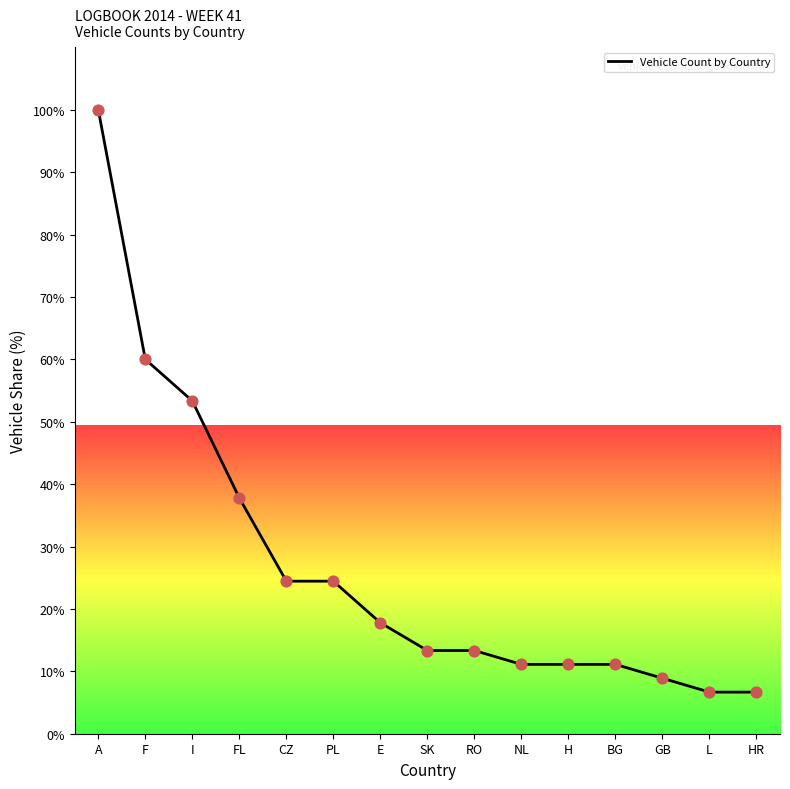

Between CZ and GB, which is larger?

CZ